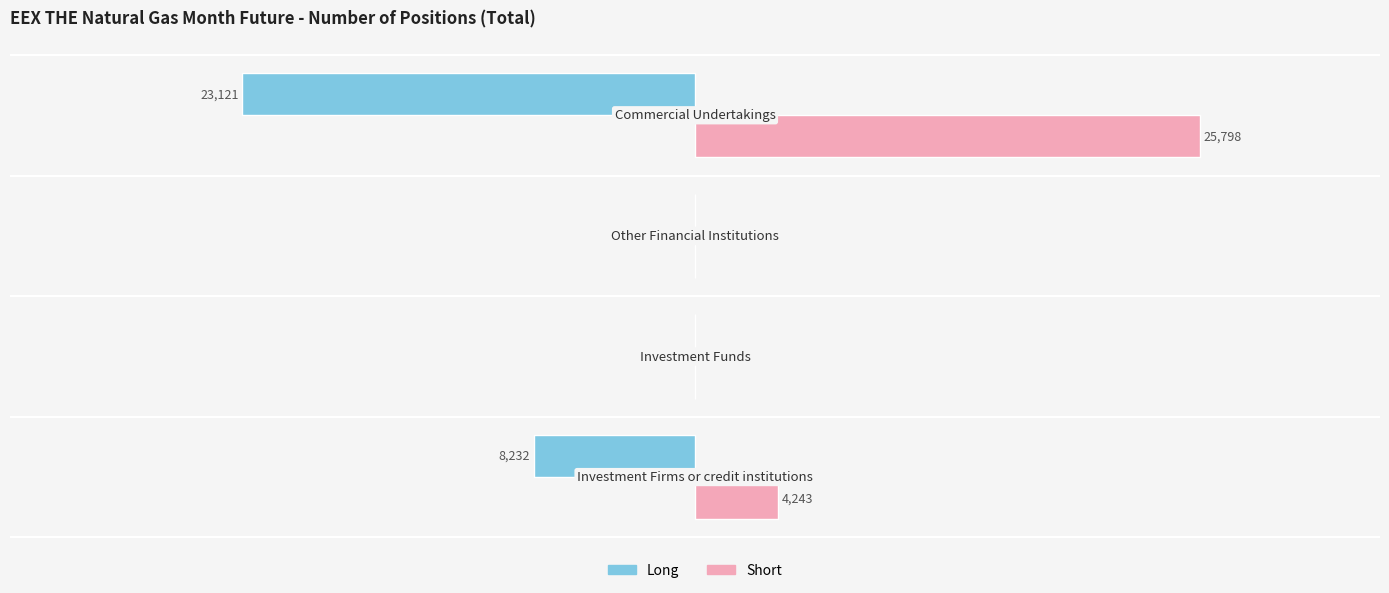

Which series has the largest total across all categories?

Short